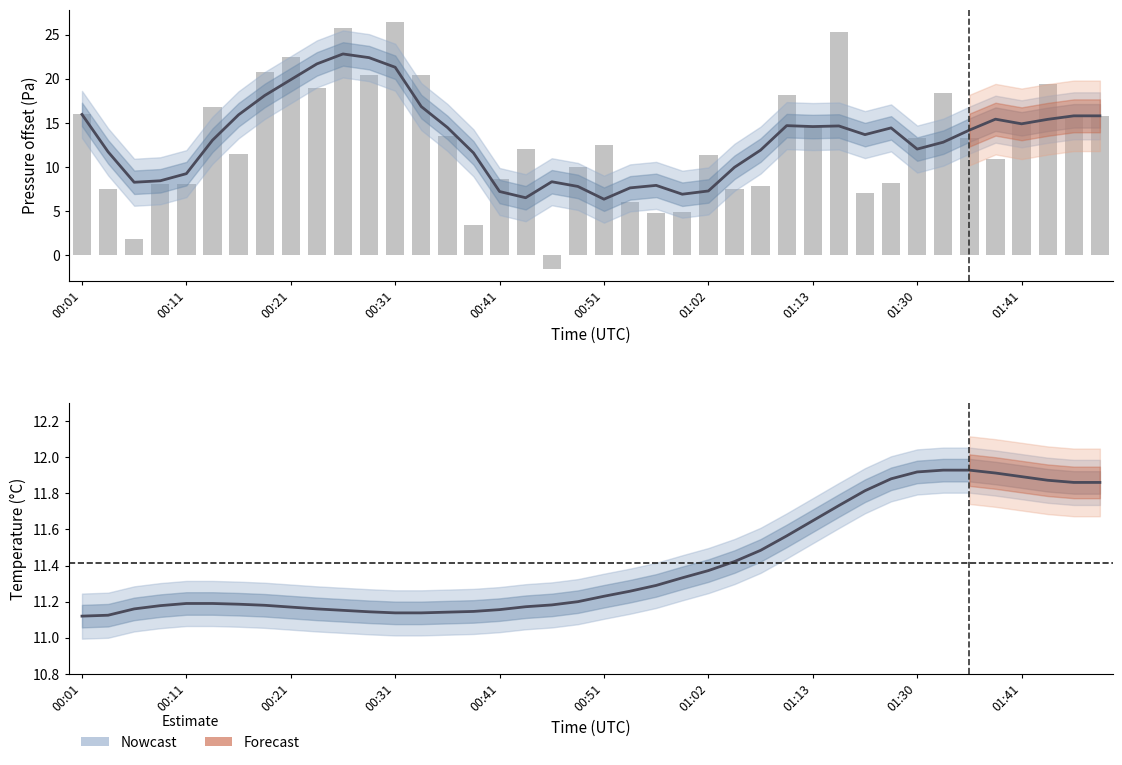

What is the difference between the second highest and second lowest values in the pressure (raw) series?

23.9